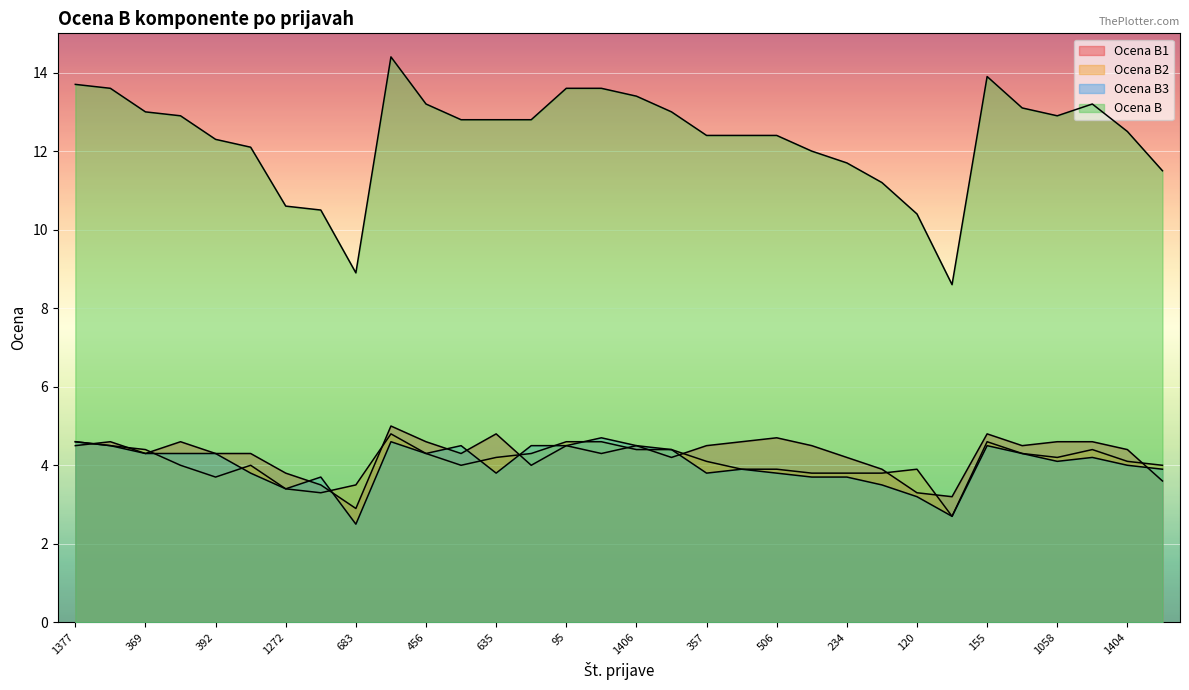

What is the maximum value shown in the chart?

14.4